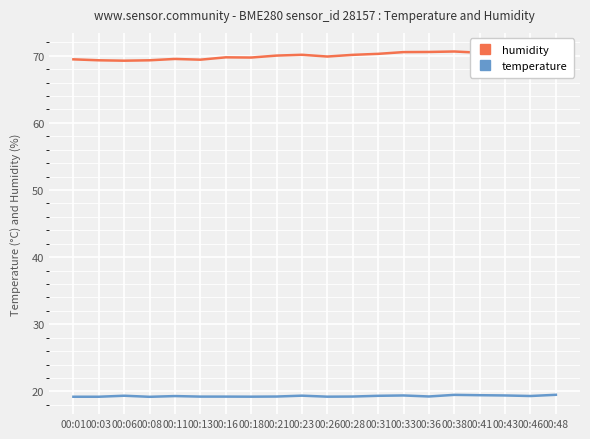

Which category has the highest value across all series?

00:46